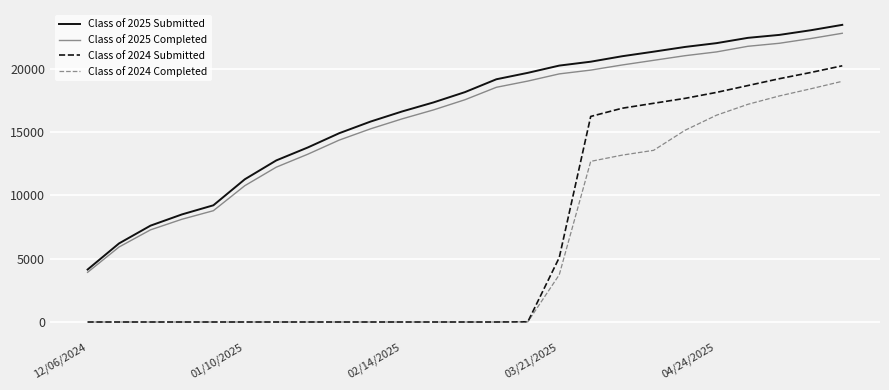

What is the maximum value for Class of 2025 Submitted?

23477